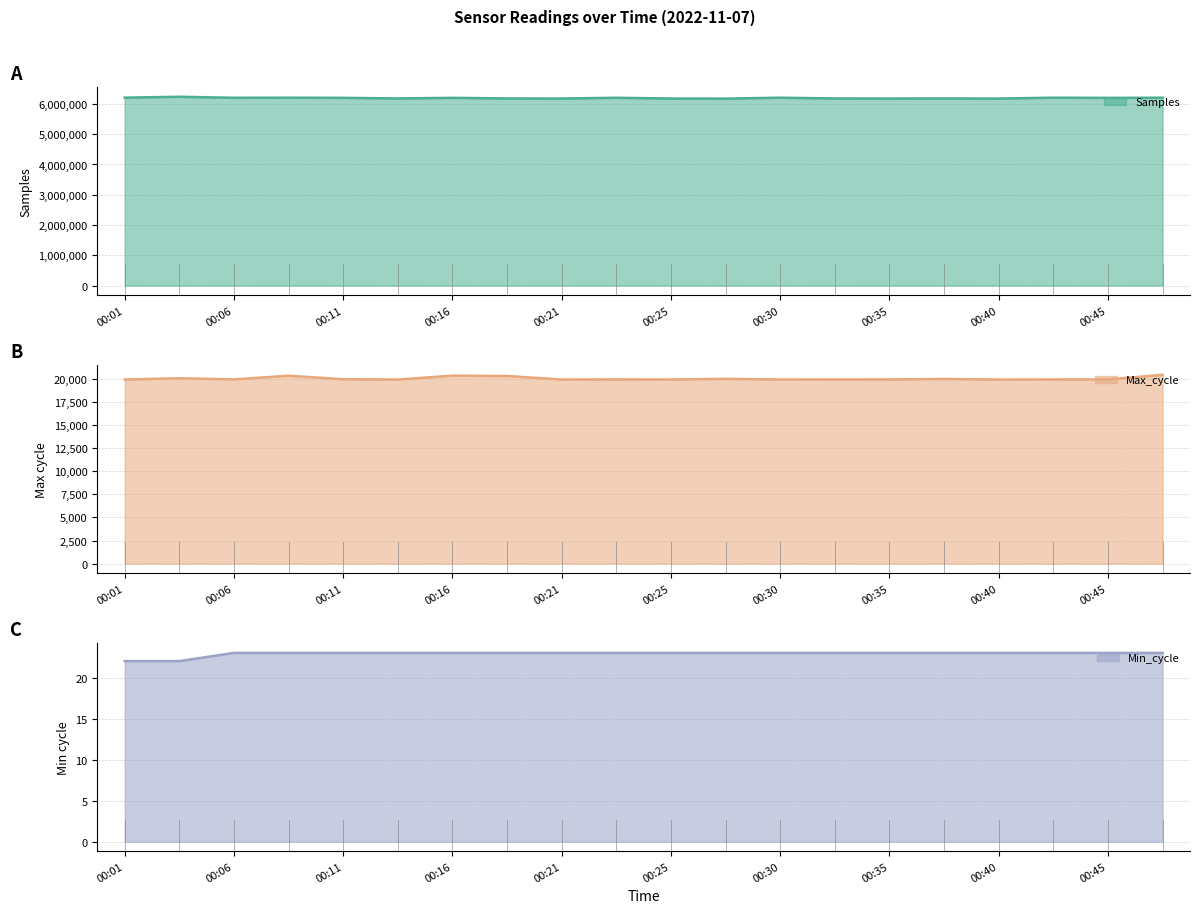

Reading left to right, transcribe all the data shown in this chart.

Samples: 6207210	6236388	6202696	6205292	6200601	6180479	6200581	6180031	6178002	6202311	6178057	6174885	6205055	6179710	6178398	6180294	6177701	6205161	6199399	6204496
Max_cycle: 19919	20055	19930	20329	19951	19915	20341	20297	19919	19926	19920	19992	19919	19923	19924	19979	19915	19923	19931	20425
Min_cycle: 22	22	23	23	23	23	23	23	23	23	23	23	23	23	23	23	23	23	23	23